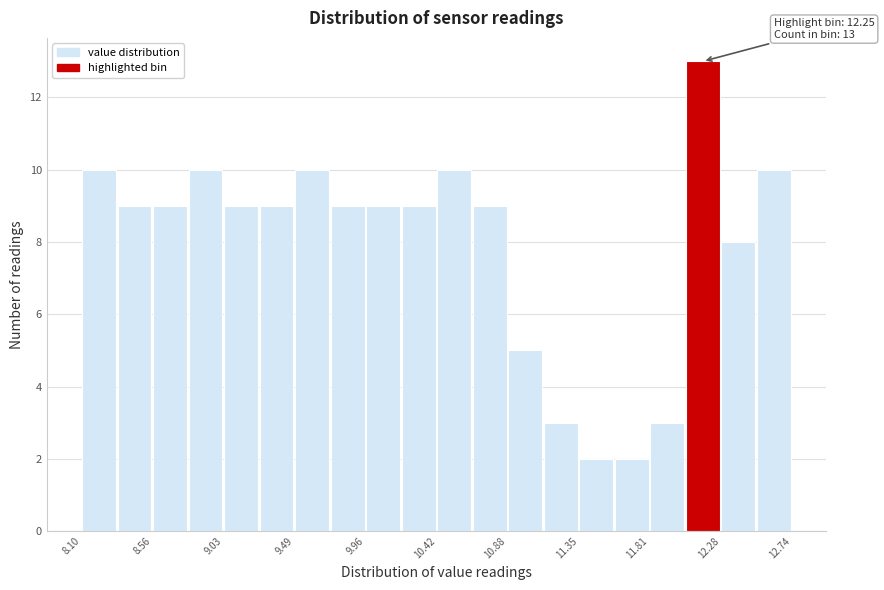

Over which range of the x-axis is the bar tallest?

12.05 to 12.30